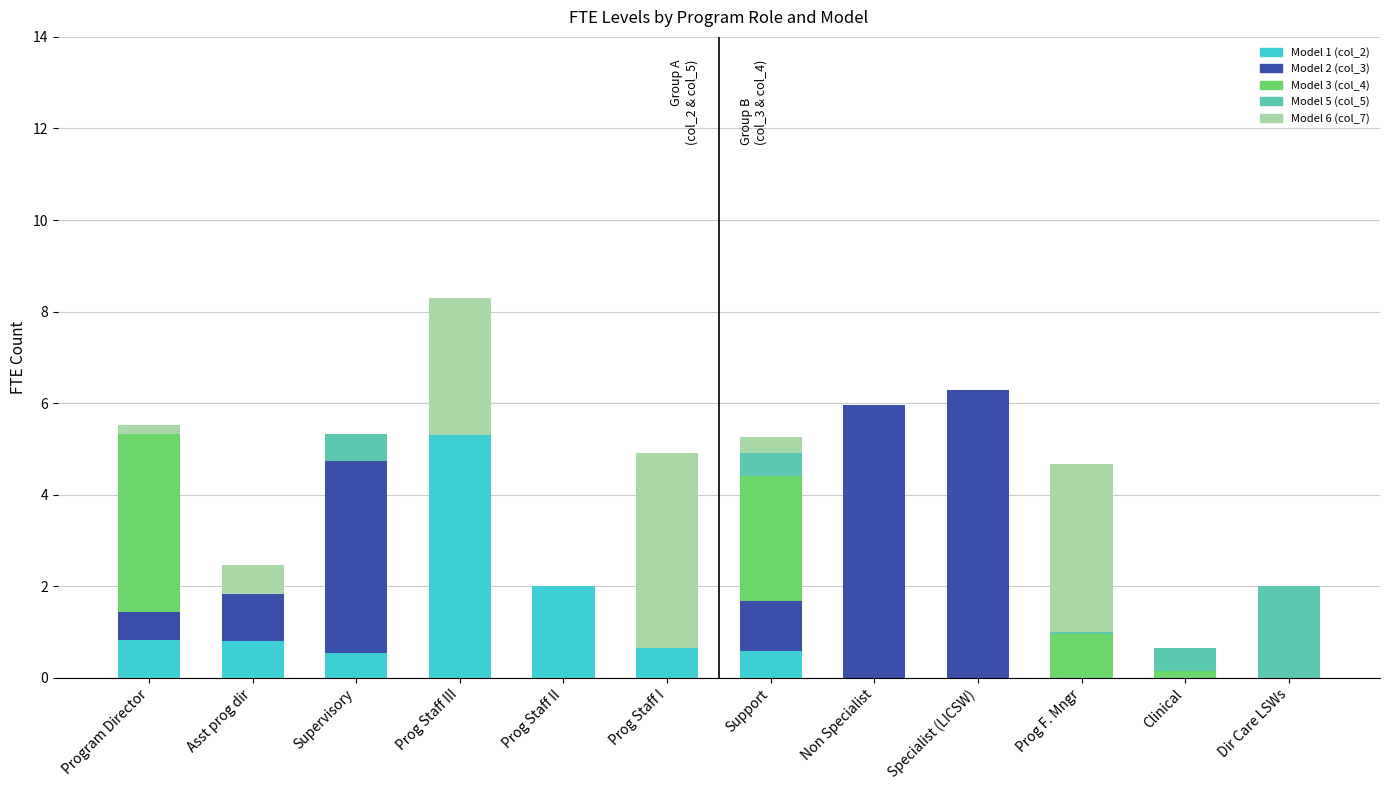

How many categories are shown in the chart?

12